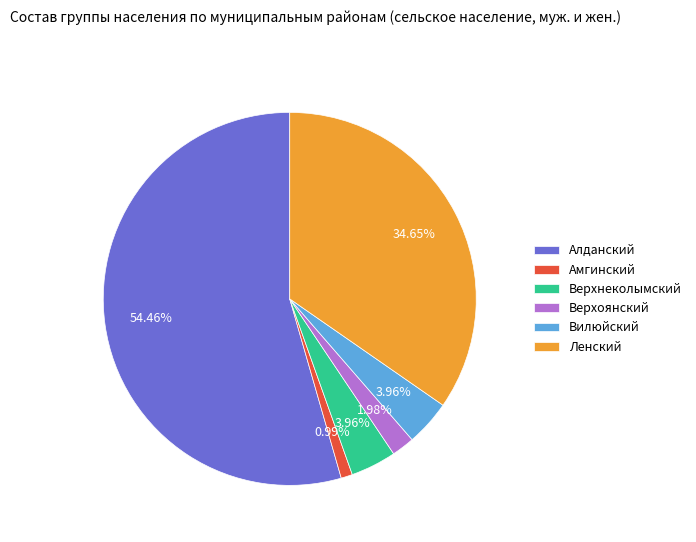

True or false: Вилюйский accounts for 4% of the total.

True